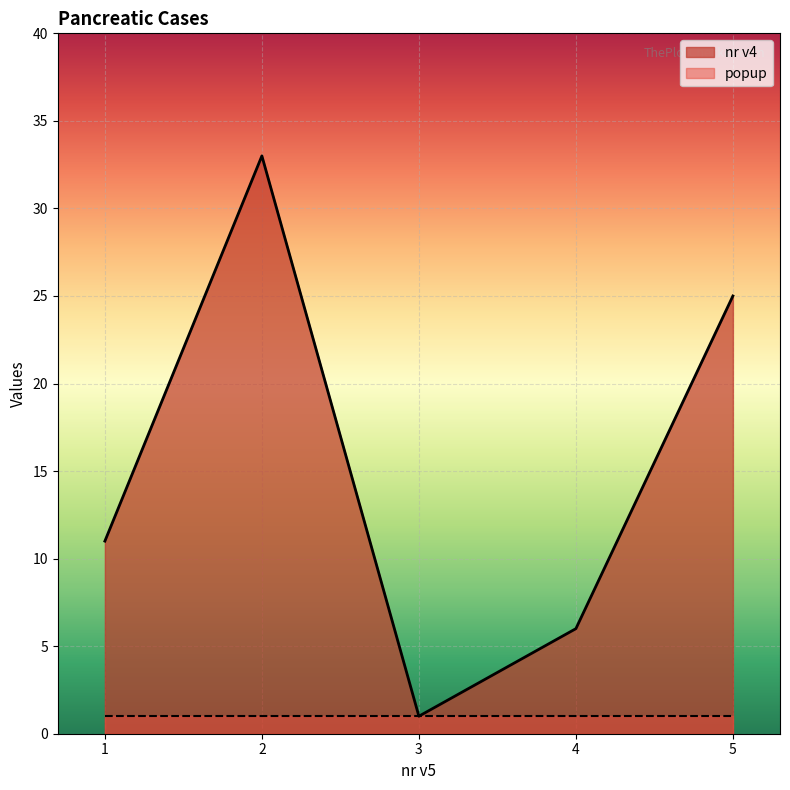

Where is the data nearest to the value 17?

1